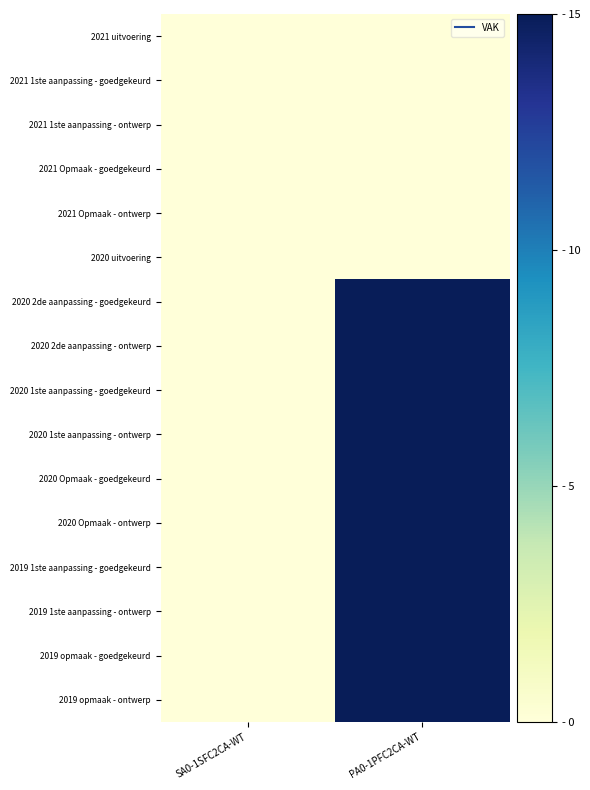

Reading right to left, transcribe all the data shown in this chart.

2021 uitvoering: PA0-1PFC2CA-WT=0	SA0-1SFC2CA-WT=0
2021 1ste aanpassing - goedgekeurd: PA0-1PFC2CA-WT=0	SA0-1SFC2CA-WT=0
2021 1ste aanpassing - ontwerp: PA0-1PFC2CA-WT=0	SA0-1SFC2CA-WT=0
2021 Opmaak - goedgekeurd: PA0-1PFC2CA-WT=0	SA0-1SFC2CA-WT=0
2021 Opmaak - ontwerp: PA0-1PFC2CA-WT=0	SA0-1SFC2CA-WT=0
2020 uitvoering: PA0-1PFC2CA-WT=0	SA0-1SFC2CA-WT=0
2020 2de aanpassing - goedgekeurd: PA0-1PFC2CA-WT=15	SA0-1SFC2CA-WT=0
2020 2de aanpassing - ontwerp: PA0-1PFC2CA-WT=15	SA0-1SFC2CA-WT=0
2020 1ste aanpassing - goedgekeurd: PA0-1PFC2CA-WT=15	SA0-1SFC2CA-WT=0
2020 1ste aanpassing - ontwerp: PA0-1PFC2CA-WT=15	SA0-1SFC2CA-WT=0
2020 Opmaak - goedgekeurd: PA0-1PFC2CA-WT=15	SA0-1SFC2CA-WT=0
2020 Opmaak - ontwerp: PA0-1PFC2CA-WT=15	SA0-1SFC2CA-WT=0
2019 1ste aanpassing - goedgekeurd: PA0-1PFC2CA-WT=15	SA0-1SFC2CA-WT=0
2019 1ste aanpassing - ontwerp: PA0-1PFC2CA-WT=15	SA0-1SFC2CA-WT=0
2019 opmaak - goedgekeurd: PA0-1PFC2CA-WT=15	SA0-1SFC2CA-WT=0
2019 opmaak - ontwerp: PA0-1PFC2CA-WT=15	SA0-1SFC2CA-WT=0